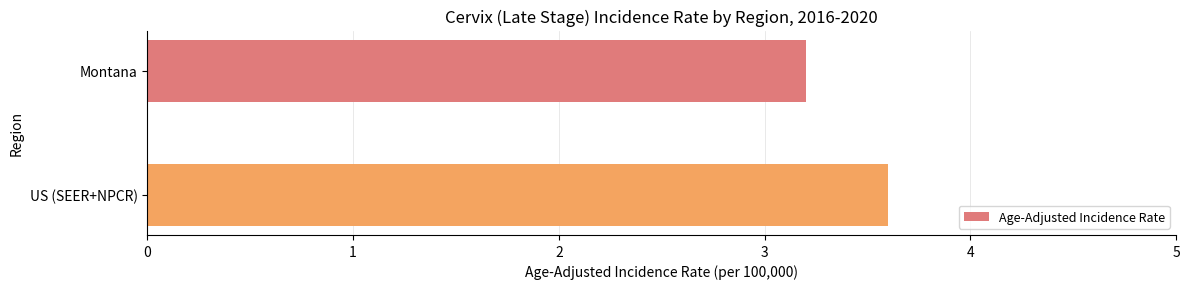

List the labels in order of value, smallest first.

Montana, US (SEER+NPCR)